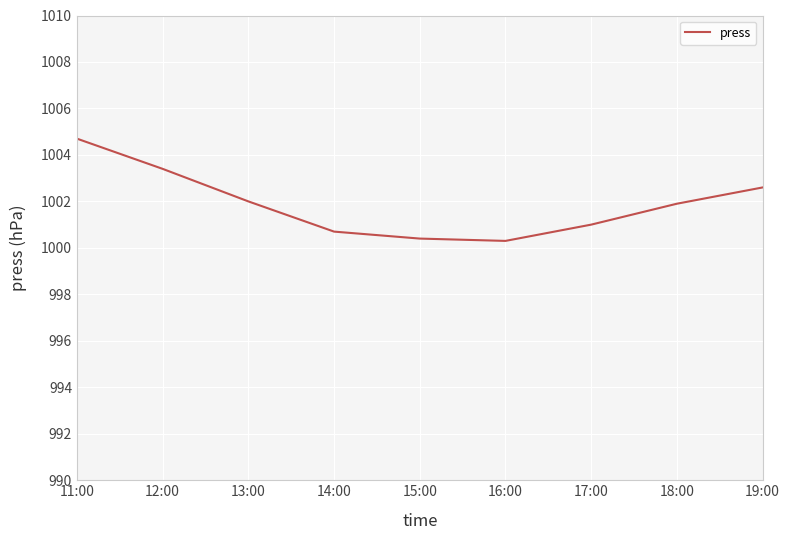

What is the ratio of the value at 12:00 to the value at 17:00?

1.0